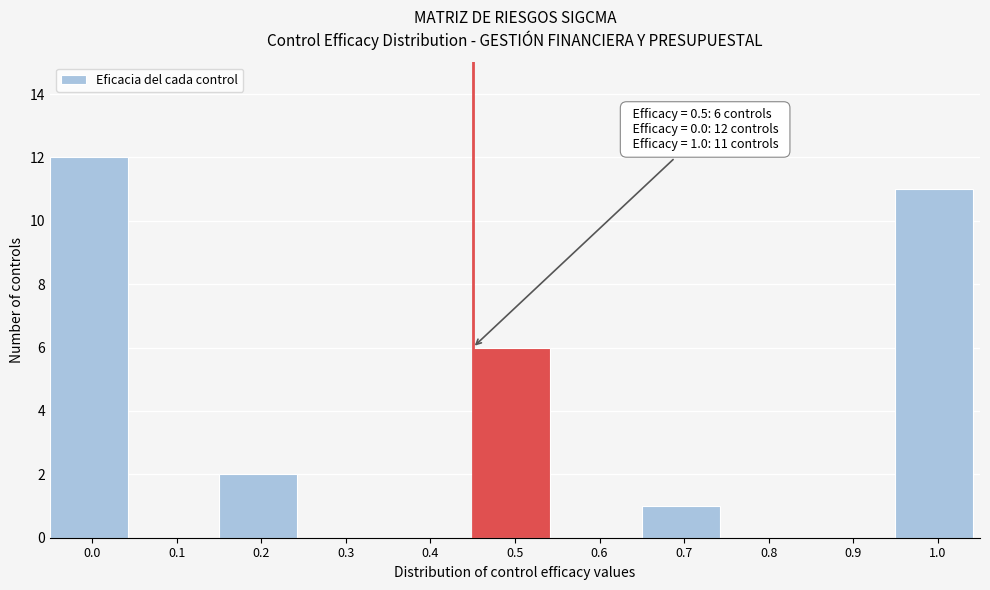

Reading right to left, what are all the values shown in this chart?

1.0=11	0.9=0	0.8=0	0.7=1	0.6=0	0.5=6	0.4=0	0.3=0	0.2=2	0.1=0	0.0=12